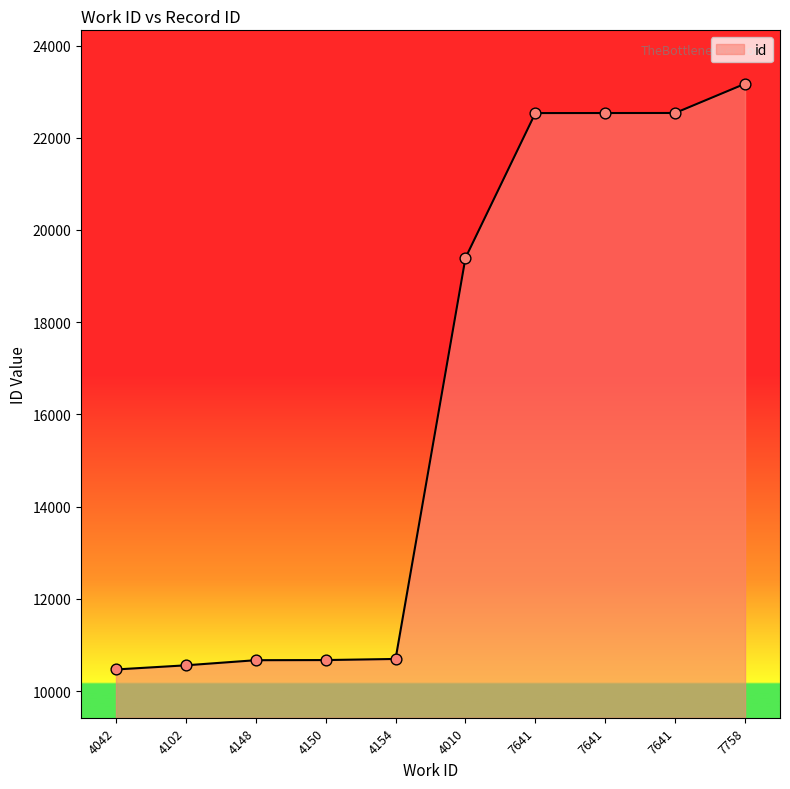

What is the change in value from 4150 to 7758?

+12499